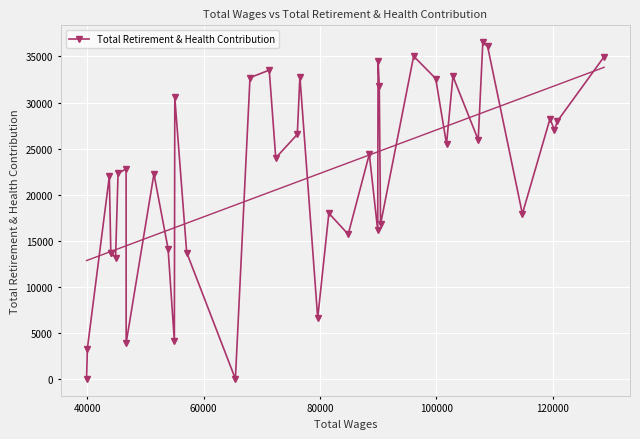

How many points are lower than both their immediate neighbors (excluding endpoints)?

14